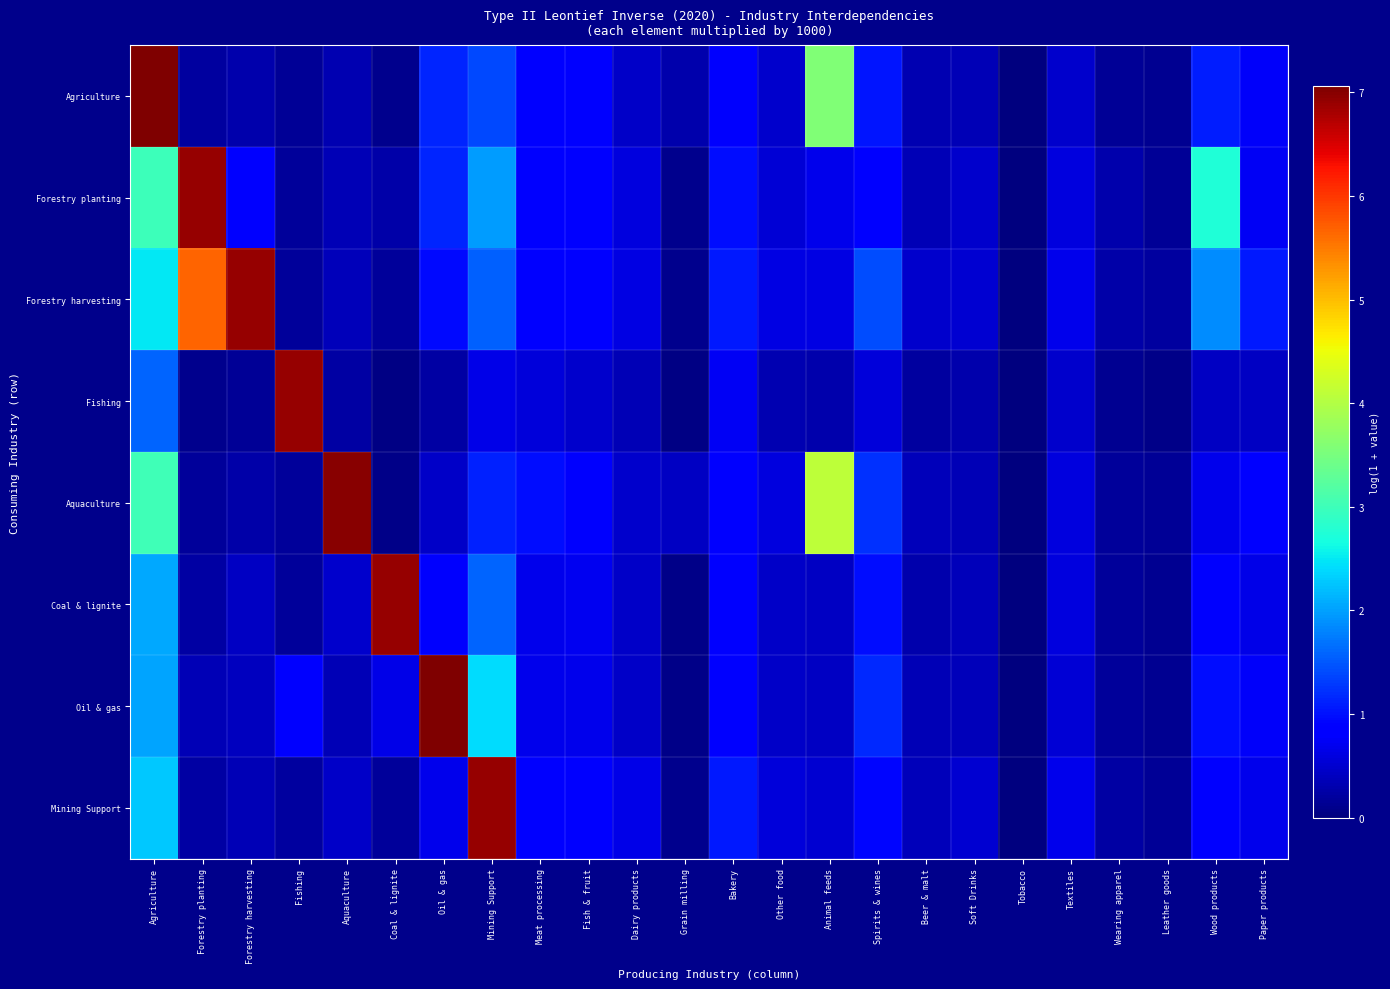

At how many categories does at least one series exceed 0?

23